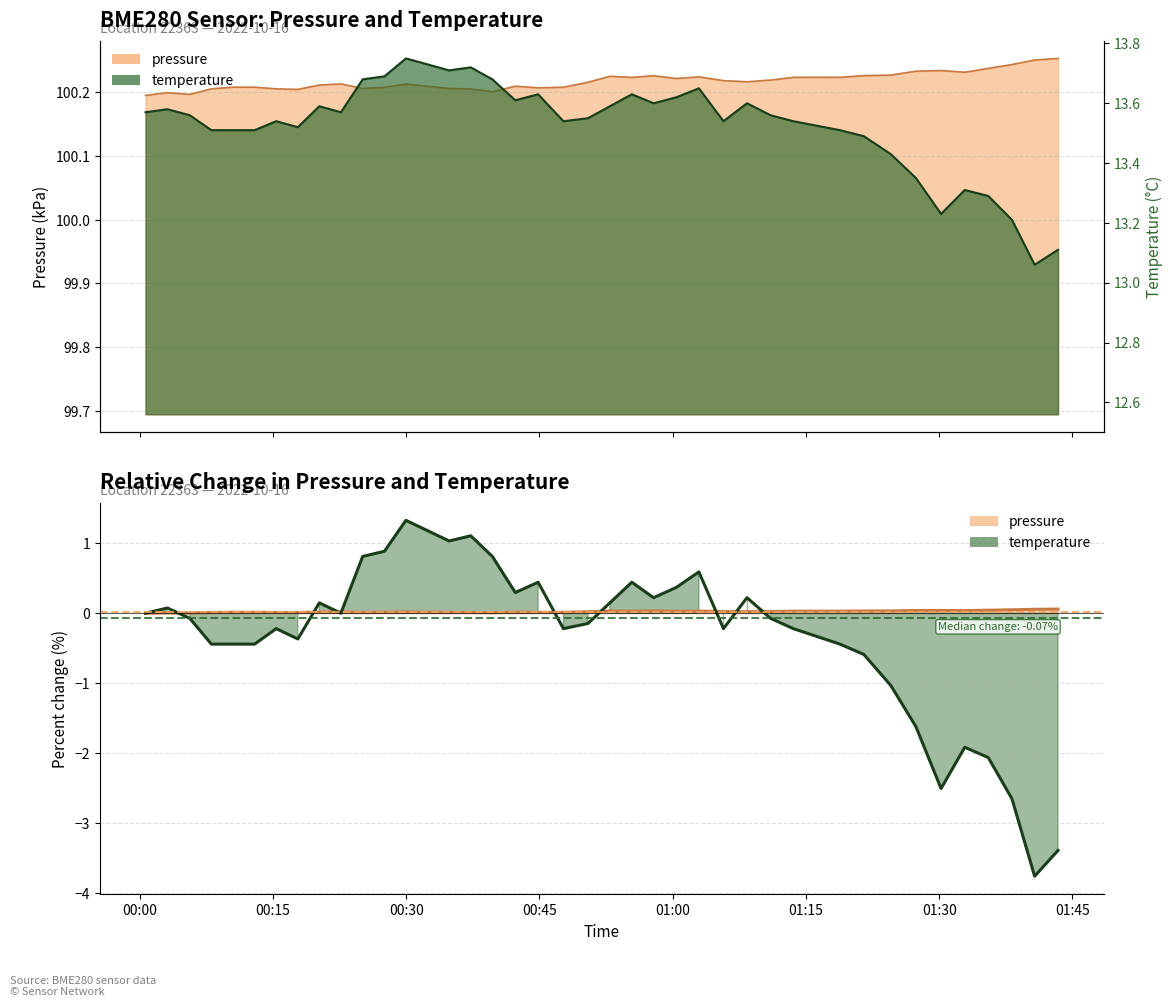

How many data points does each series have?

40